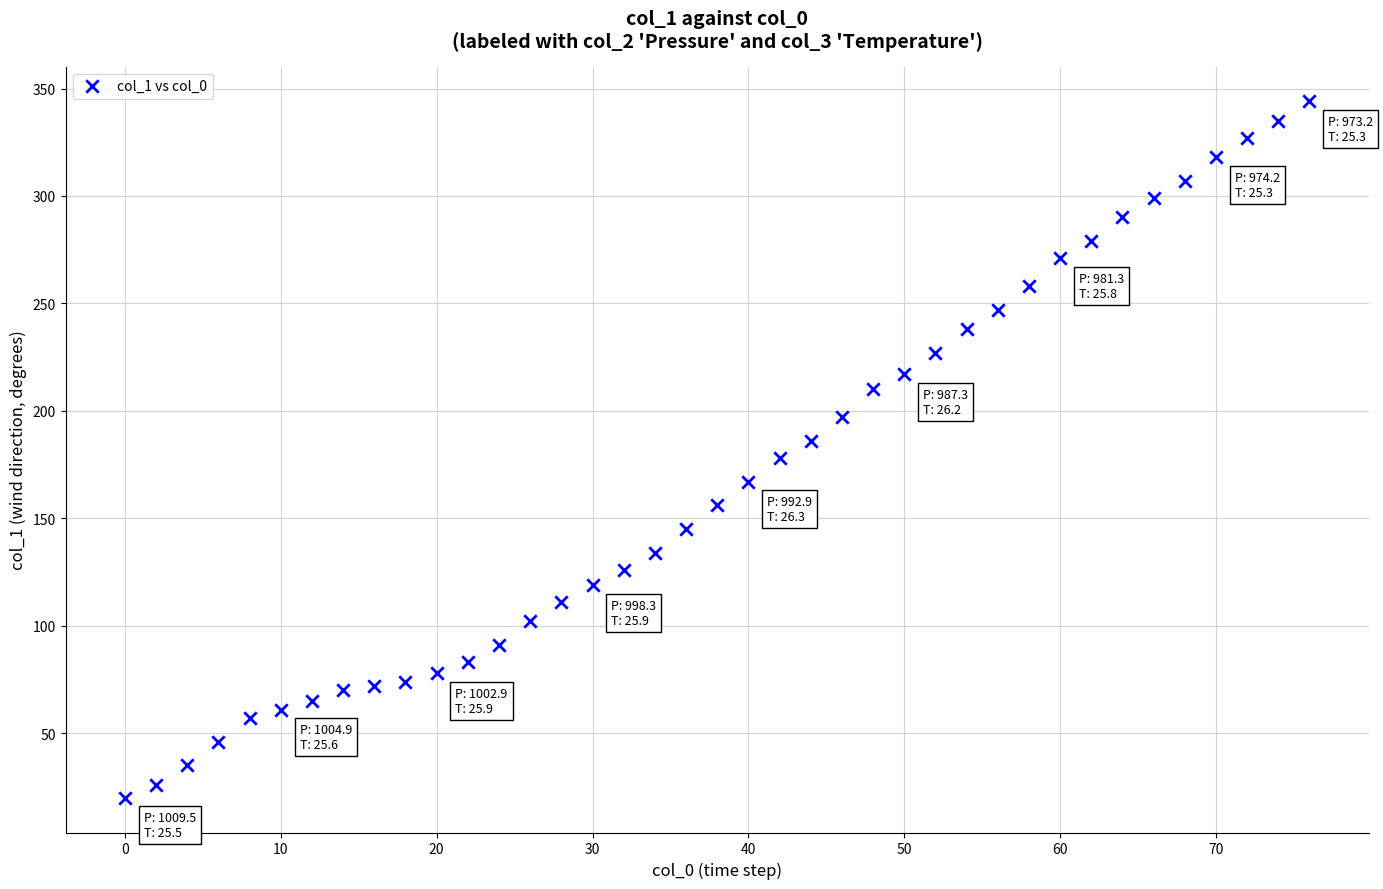

What is the range of X values (max minus min)?

76